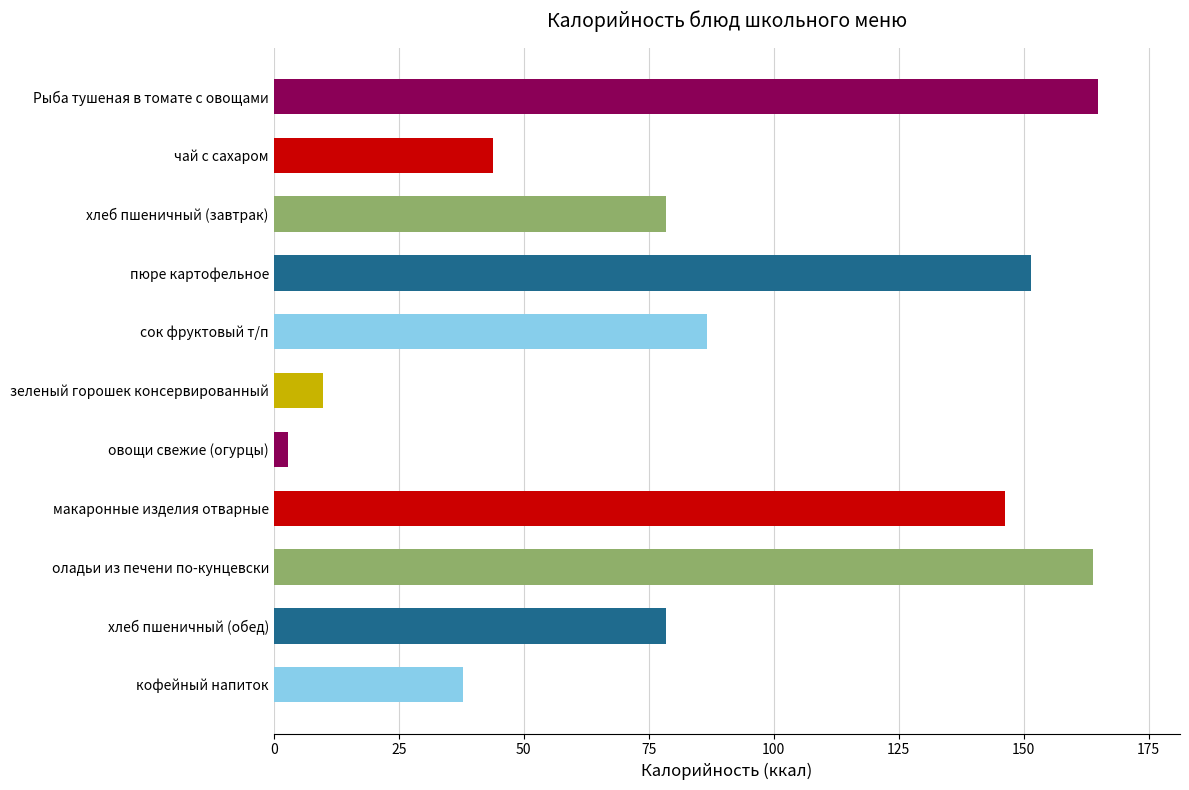

Which has a higher value, пюре картофельное or хлеб пшеничный (завтрак)?

пюре картофельное